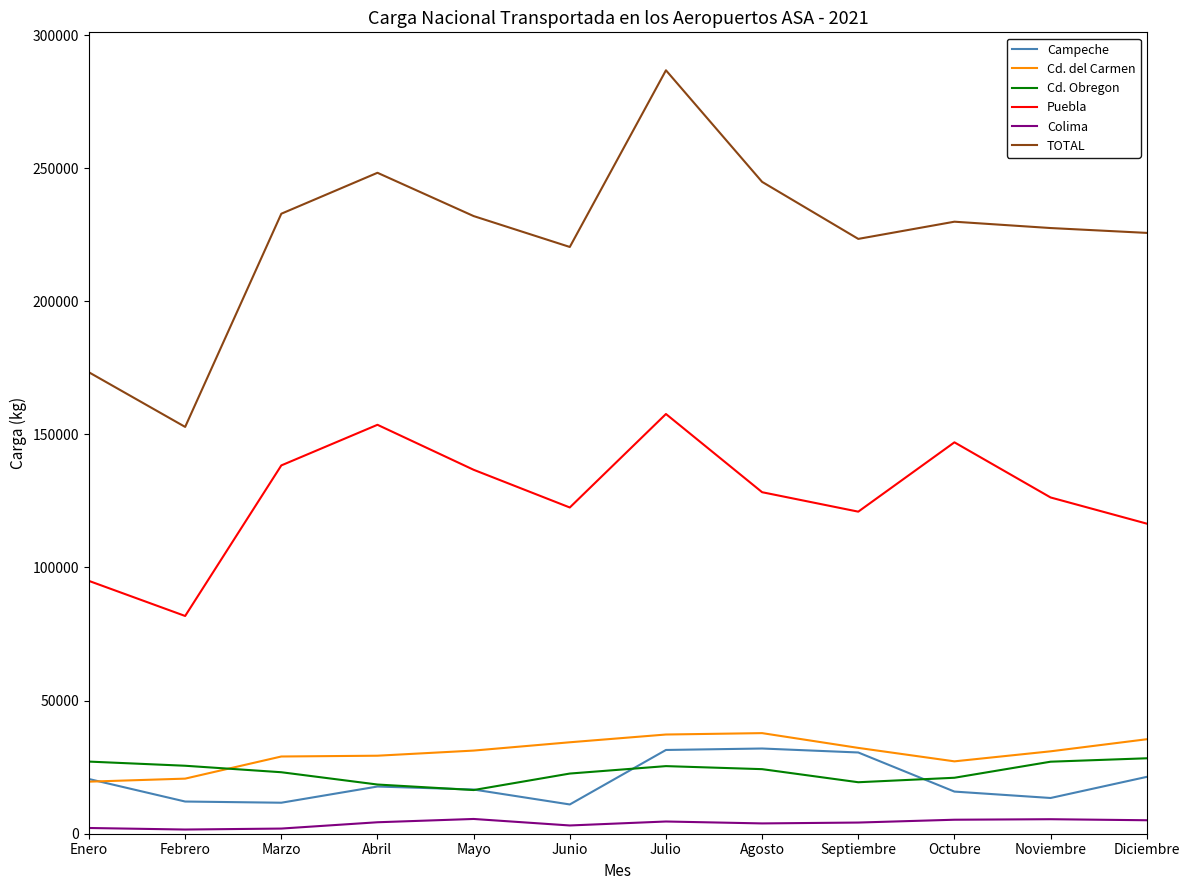

In Cd. Obregon, how many points are higher than both neighbors (excluding endpoints)?

1